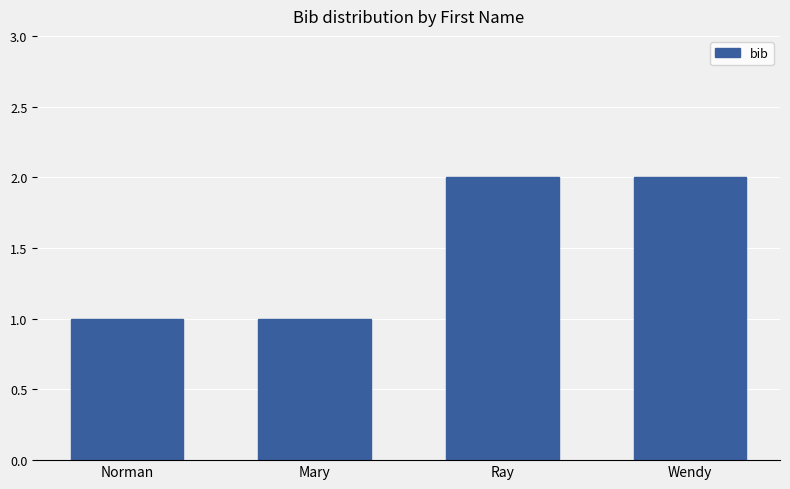

How many categories are shown in the chart?

4